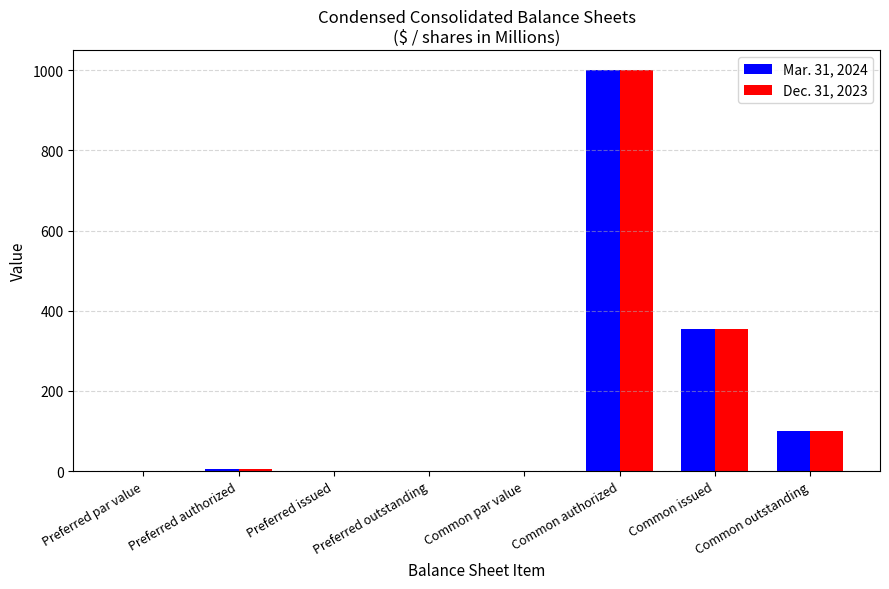

What is the maximum value shown in the chart?

1000.0